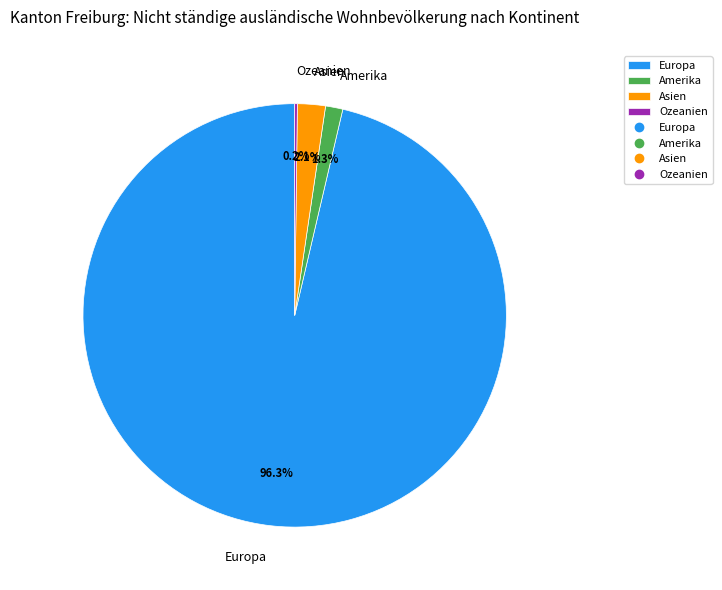

How much of the chart is everything except Asien?

97.9%